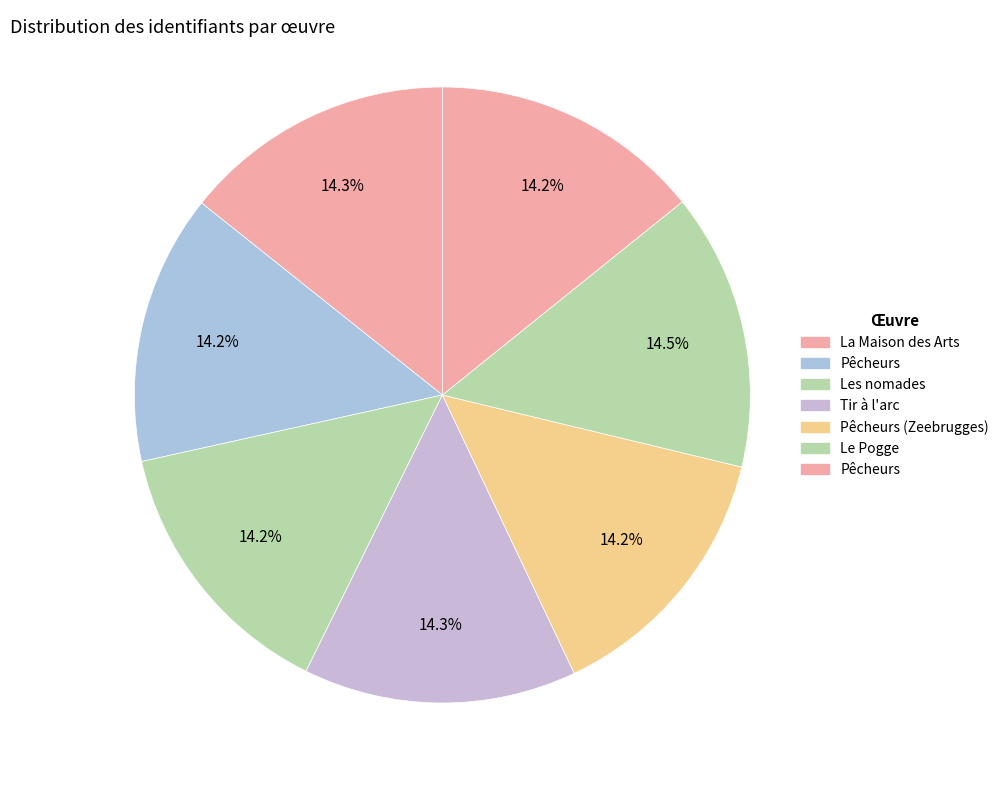

Which category has the smallest portion of the pie?

Pêcheurs